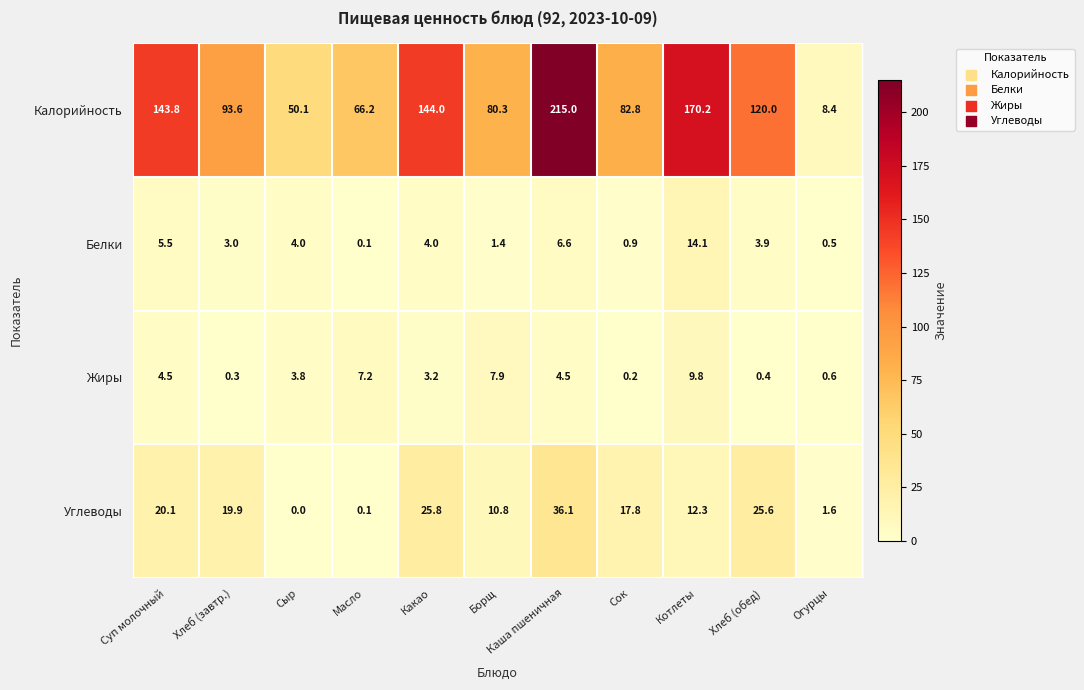

True or false: Калорийность has a value of 23.8 at Масло.

False